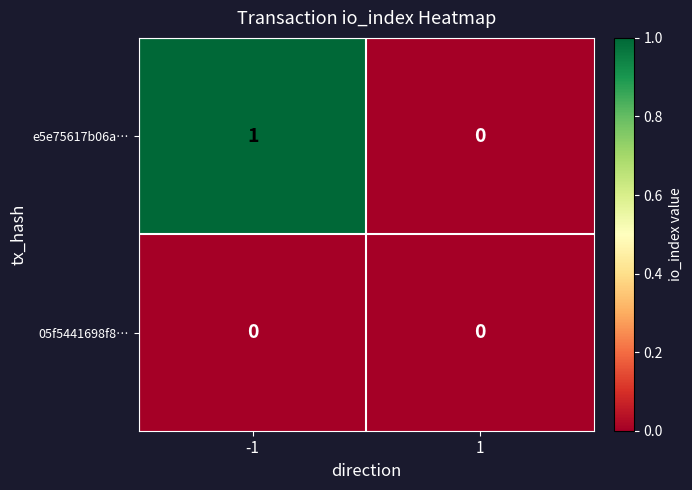

The 05f5441698f8… series shows 0 at -1. True or false?

True